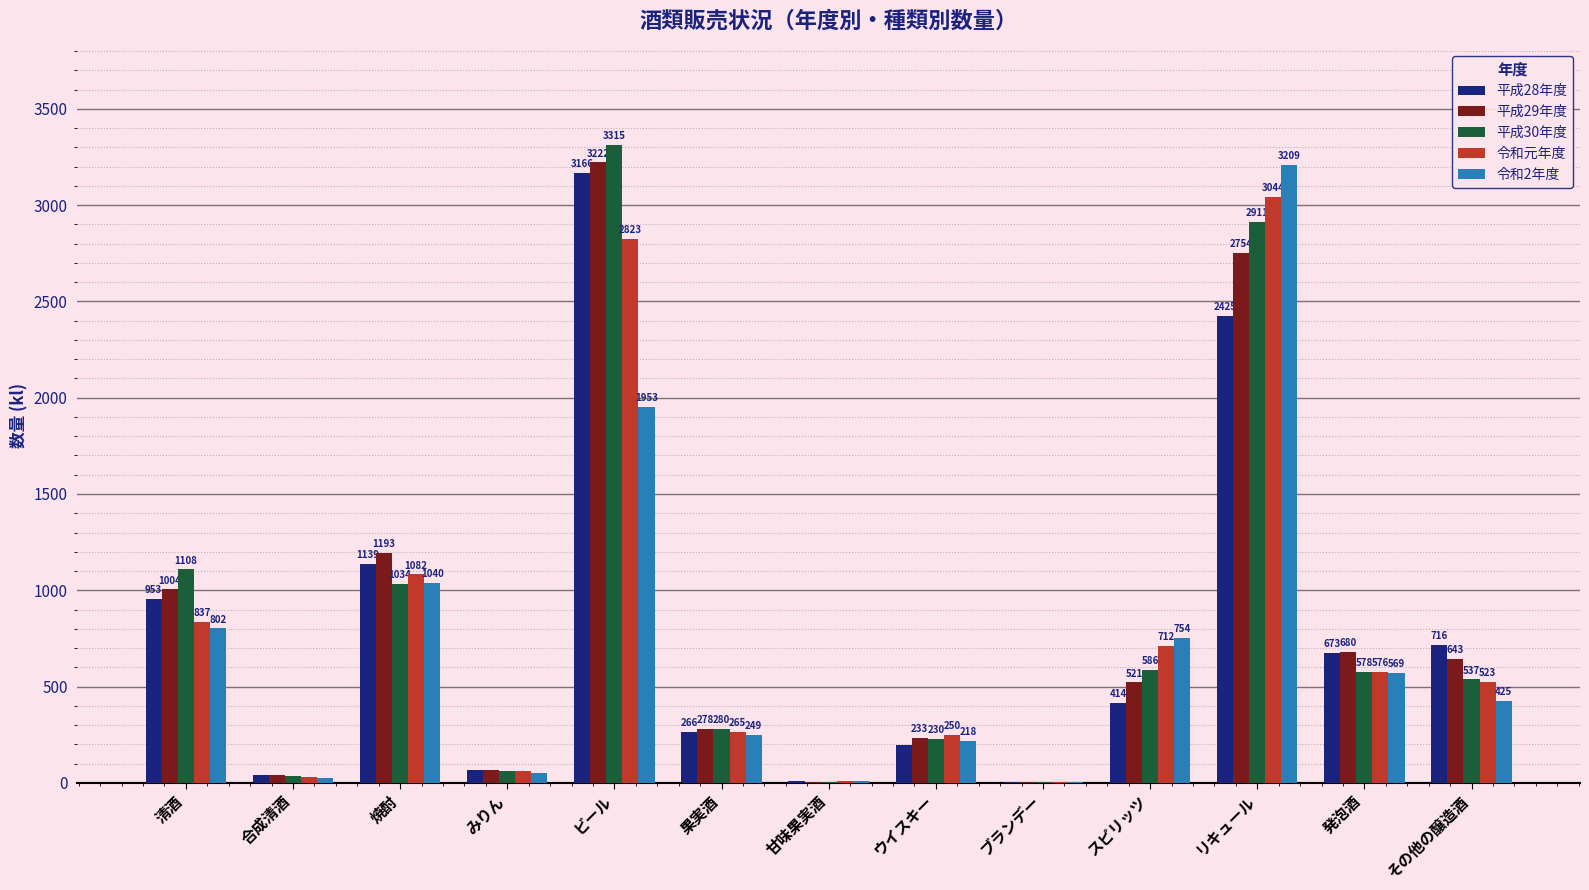

What are all the series names shown in the legend?

平成28年度, 平成29年度, 平成30年度, 令和元年度, 令和2年度